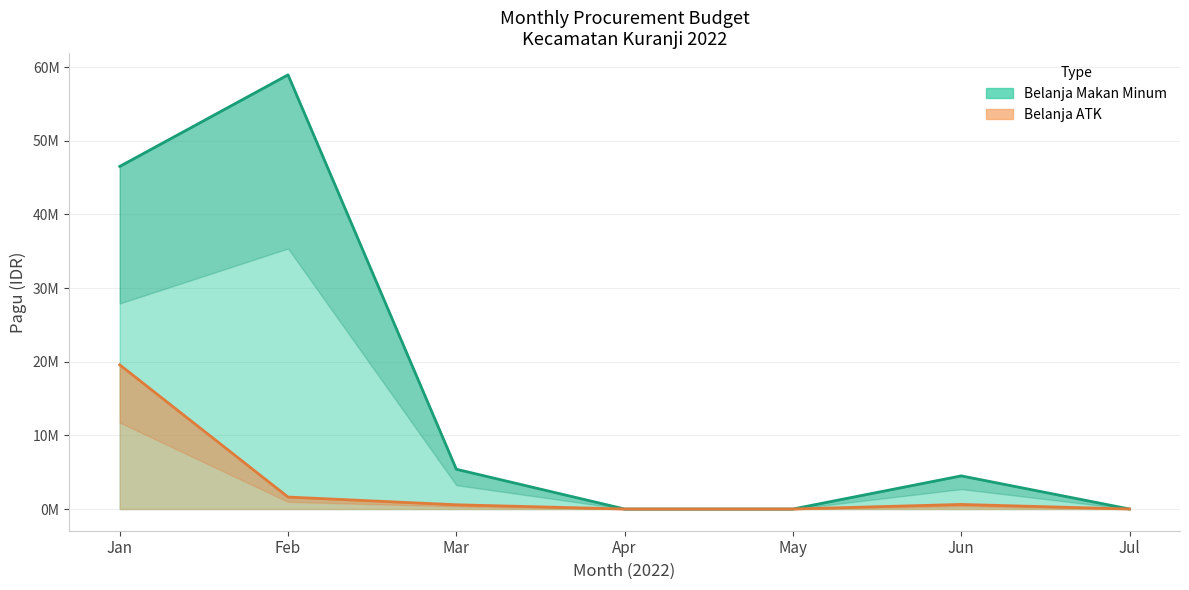

Rank the series at 2022-01-01 from lowest to highest value.

Belanja ATK, Belanja Makan Minum